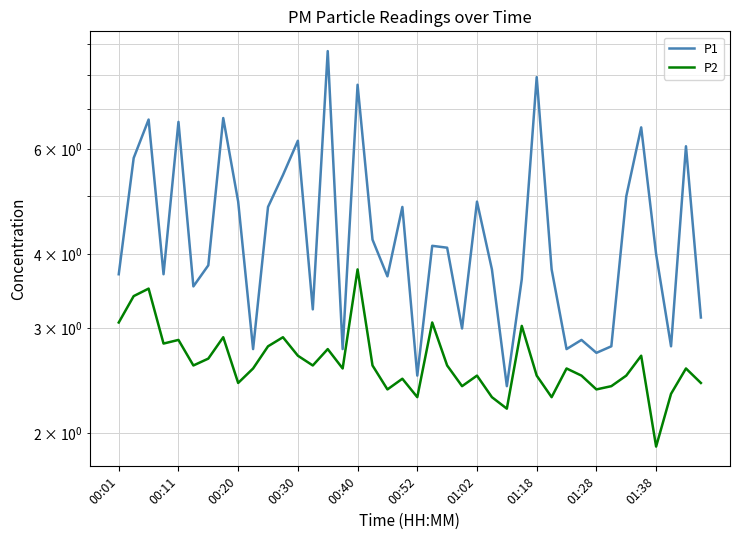

True or false: P1 and P2 intersect in this chart.

False